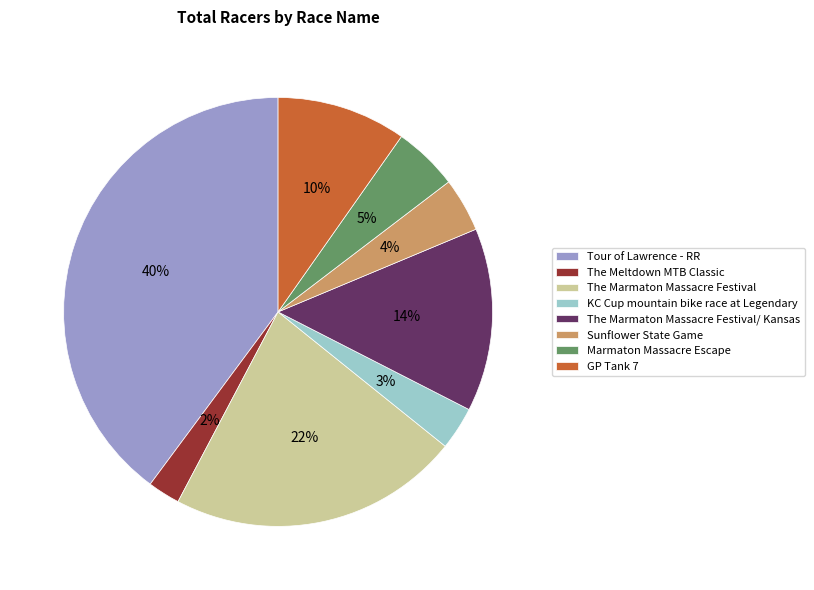

Which category has the biggest portion of the pie?

Tour of Lawrence - RR